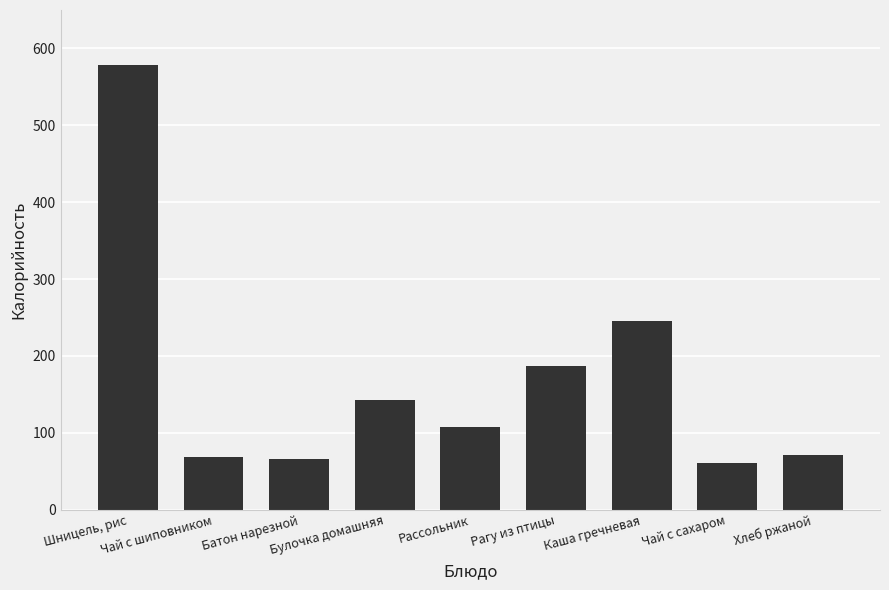

The value at Рассольник is 107. True or false?

True